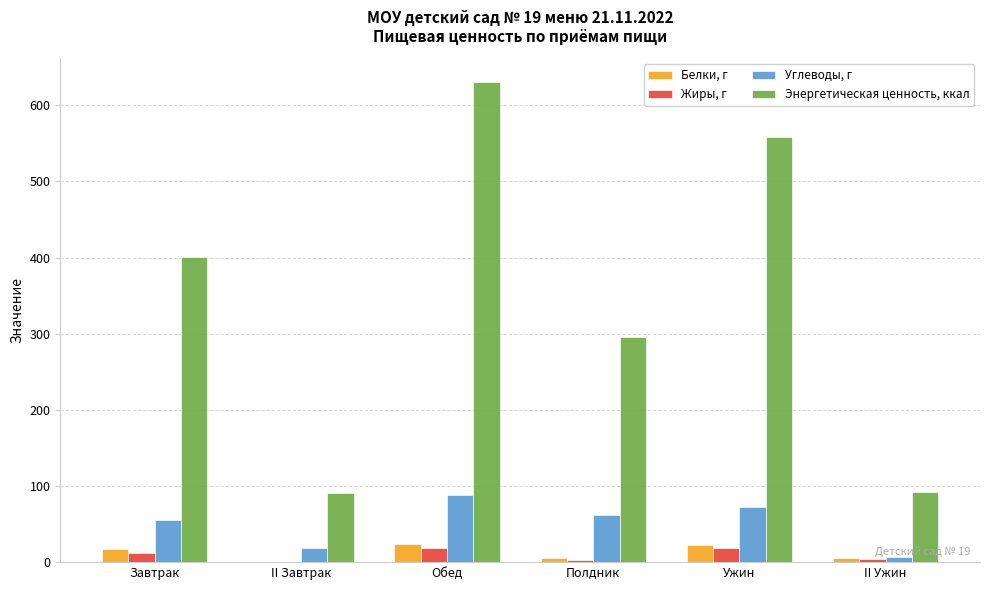

What is the difference between the Углеводы, г values at Полдник and Ужин?

9.8